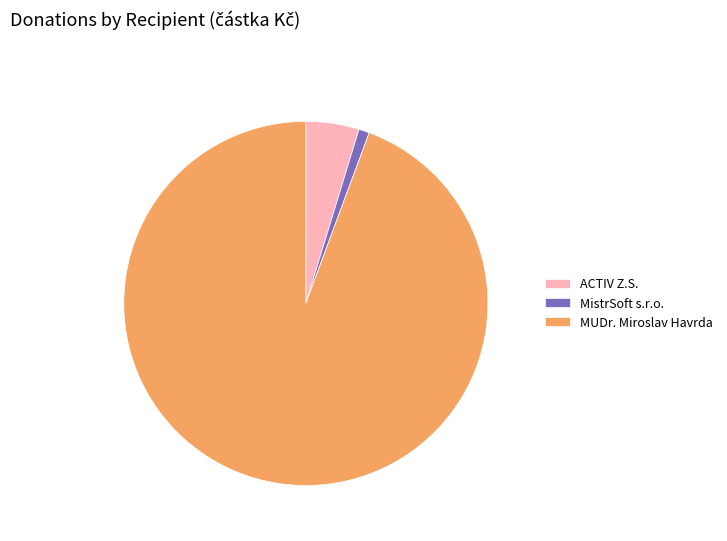

Combined, do MistrSoft s.r.o. and ACTIV Z.S. account for over 50%?

No